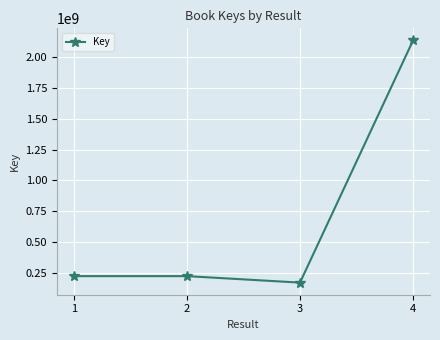

How many data points does each series have?

4